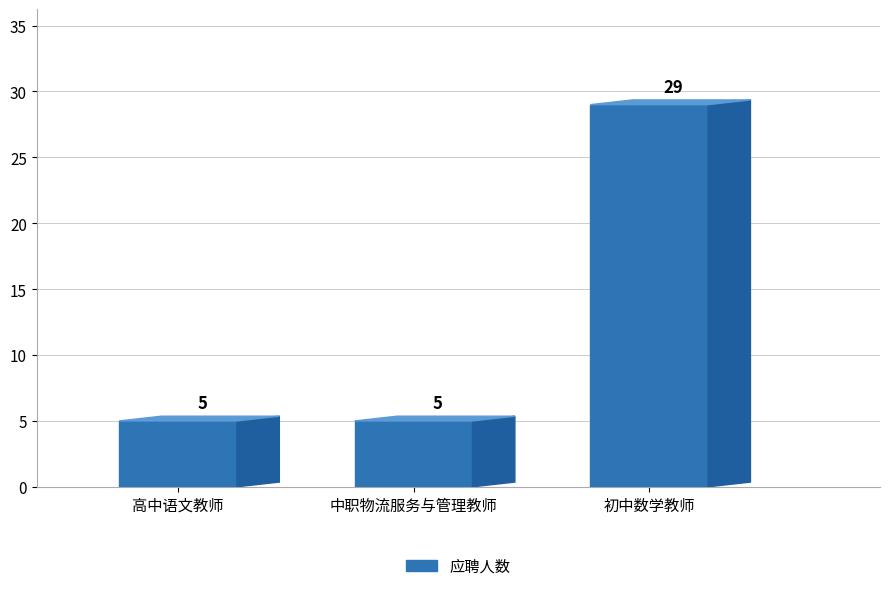

Rank the categories by value from highest to lowest.

初中数学教师, 高中语文教师, 中职物流服务与管理教师